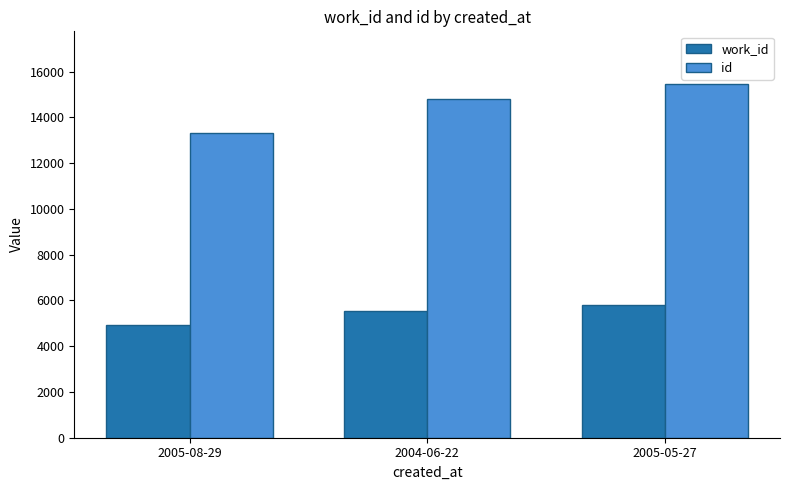

Which series has the largest total across all categories?

id